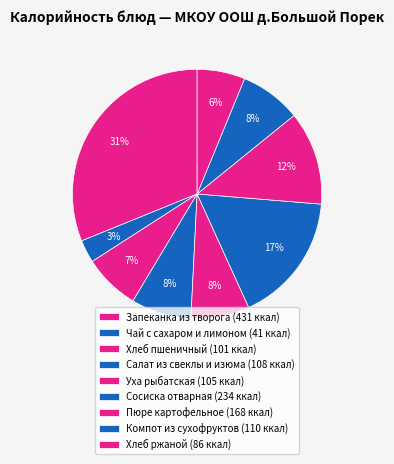

True or false: Компот из сухофруктов accounts for 19% of the total.

False